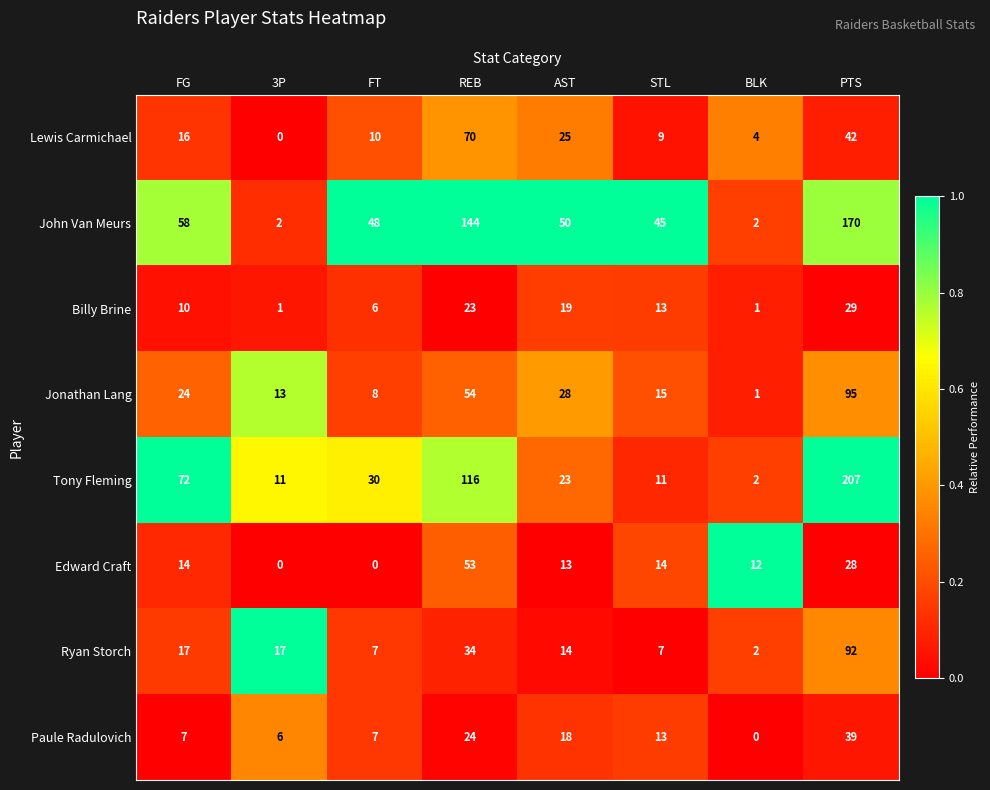

The value of Jonathan Lang at AST is 11. True or false?

False